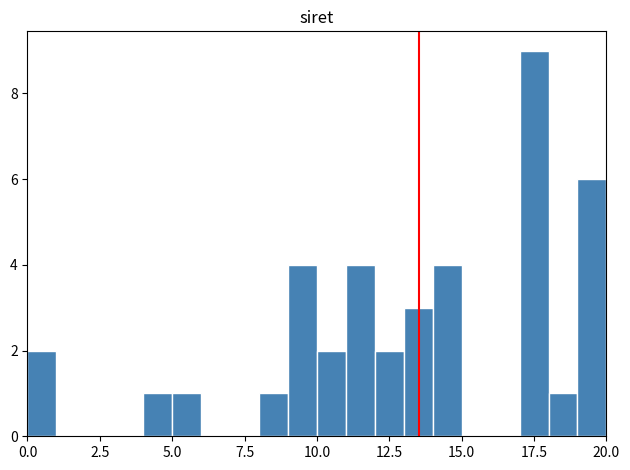

Around what value on the x-axis is the tallest bar? Give the approximate position of its centre, as read against the axis.

17.5